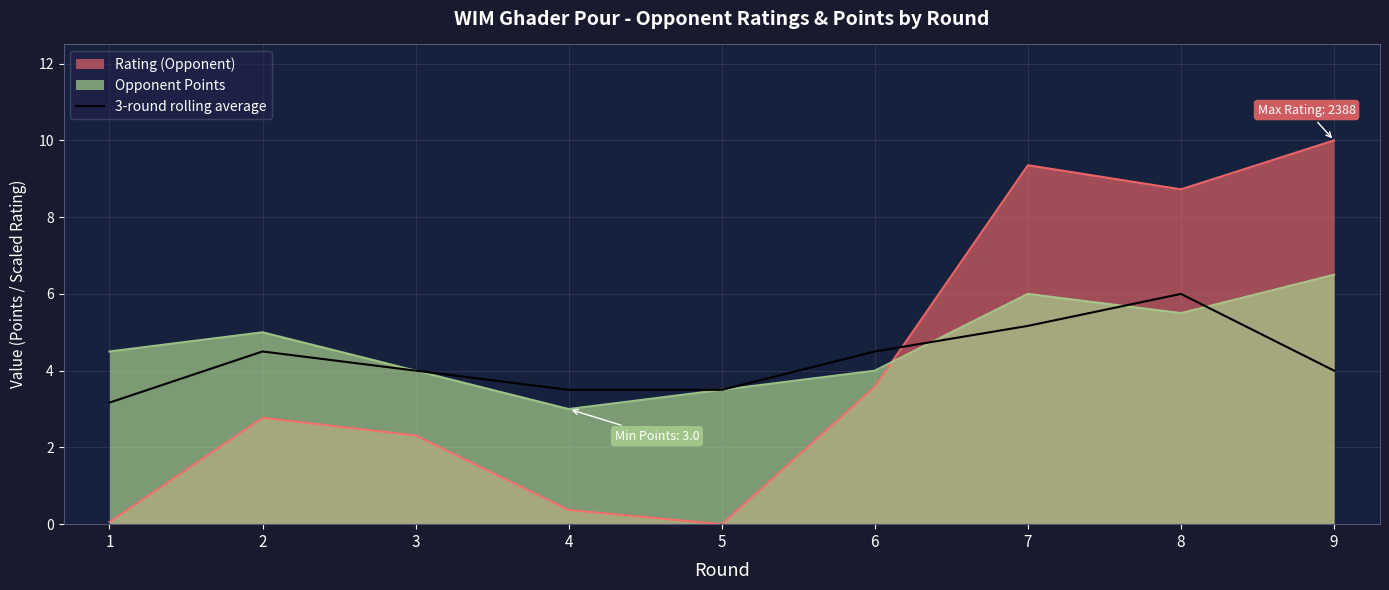

Is it true that 3-round rolling average equals 4.7 at 4?

False